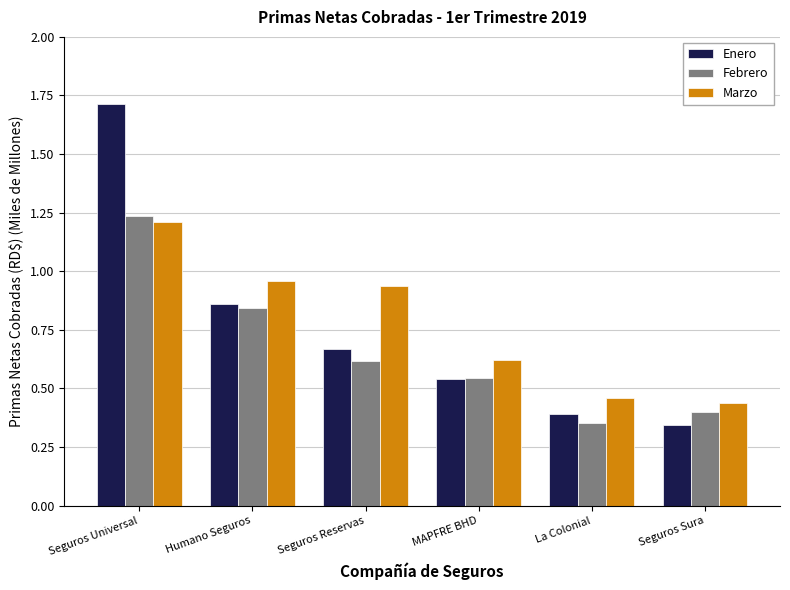

Which series has the largest range (max minus min)?

Enero